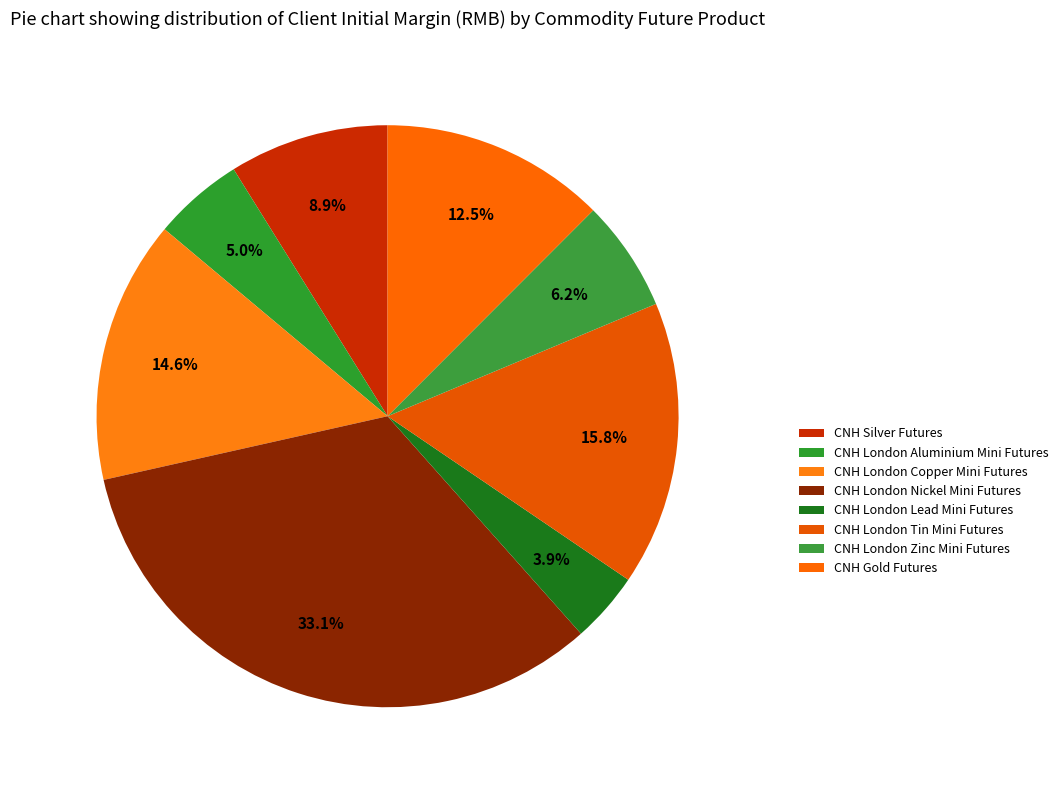

How many slices are in this pie chart?

8